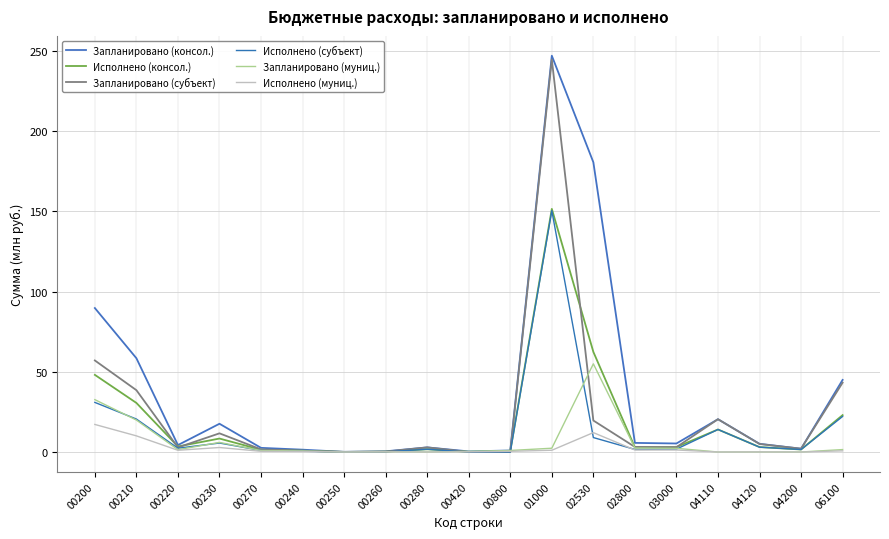

At how many categories does at least one series exceed 157?

2